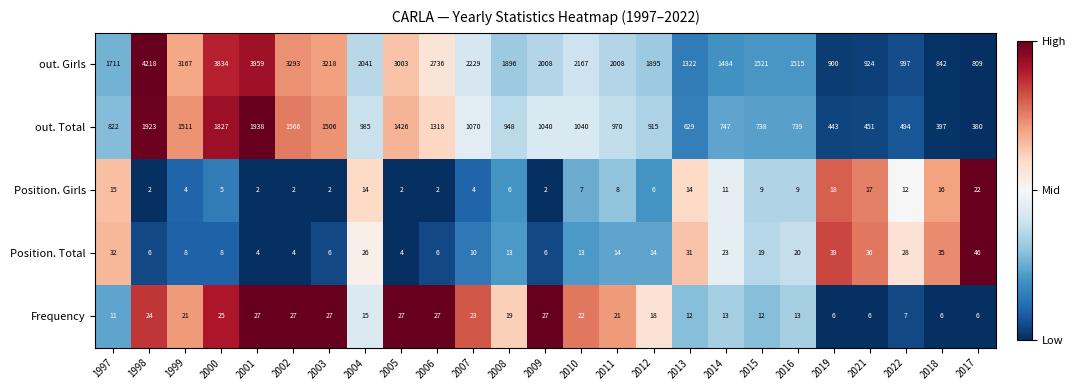

What is the minimum value for Frequency?

6